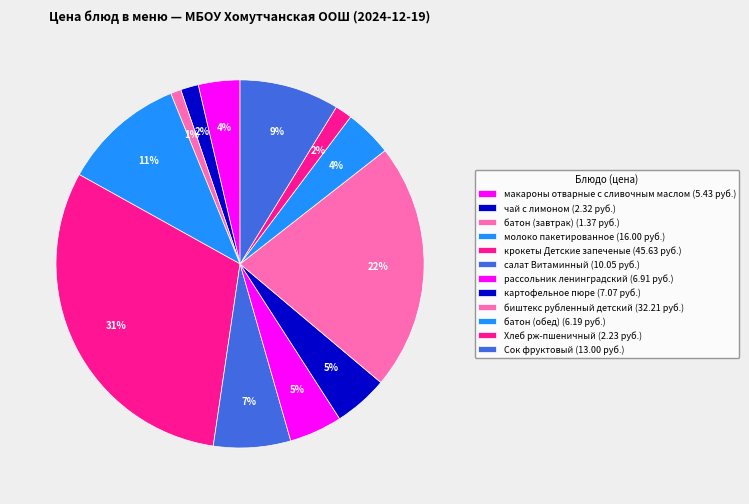

Is салат Витаминный the majority of the pie?

No